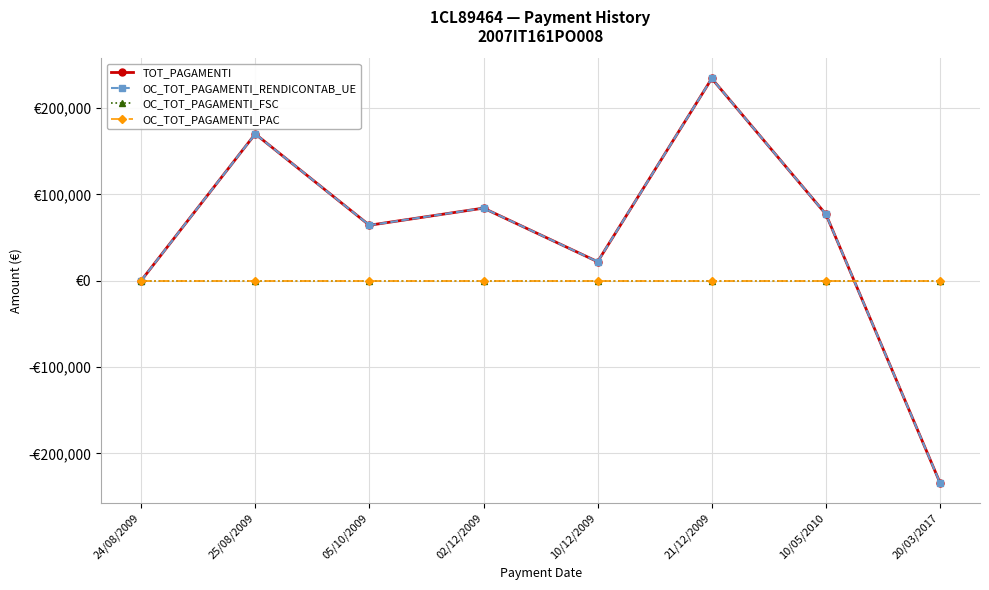

At which label does OC_TOT_PAGAMENTI_FSC reach its minimum?

24/08/2009